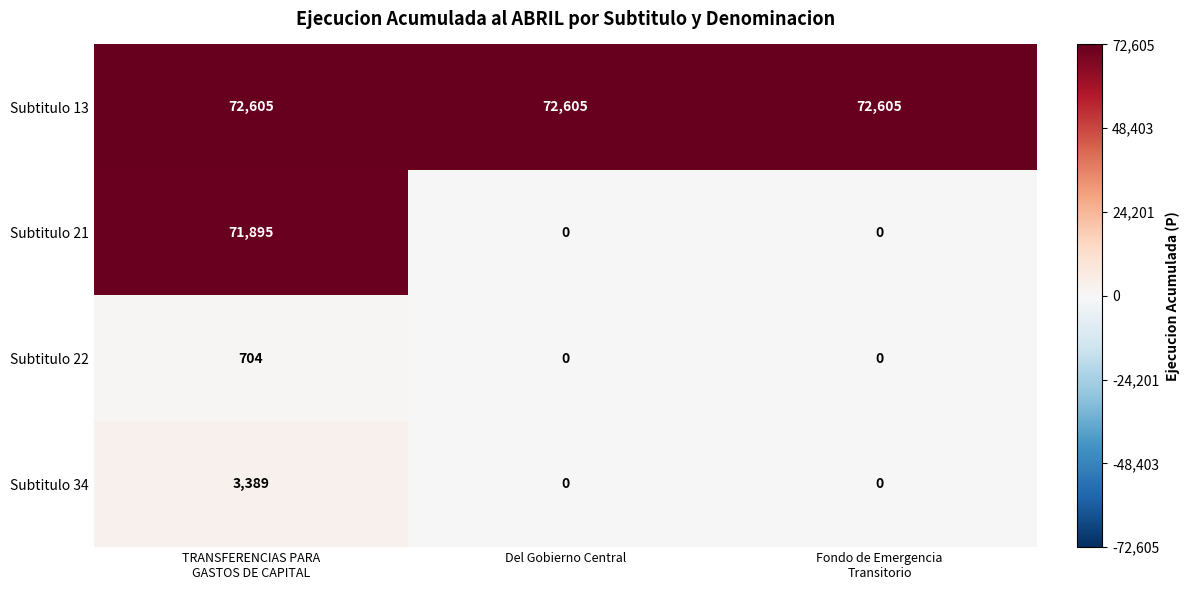

At how many categories does at least one series exceed 22045?

3